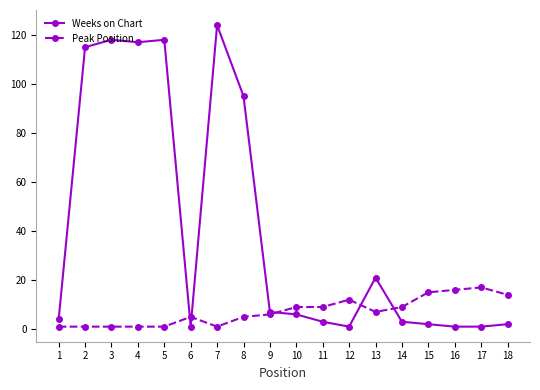

At which category does the chart reach its peak across all series?

7